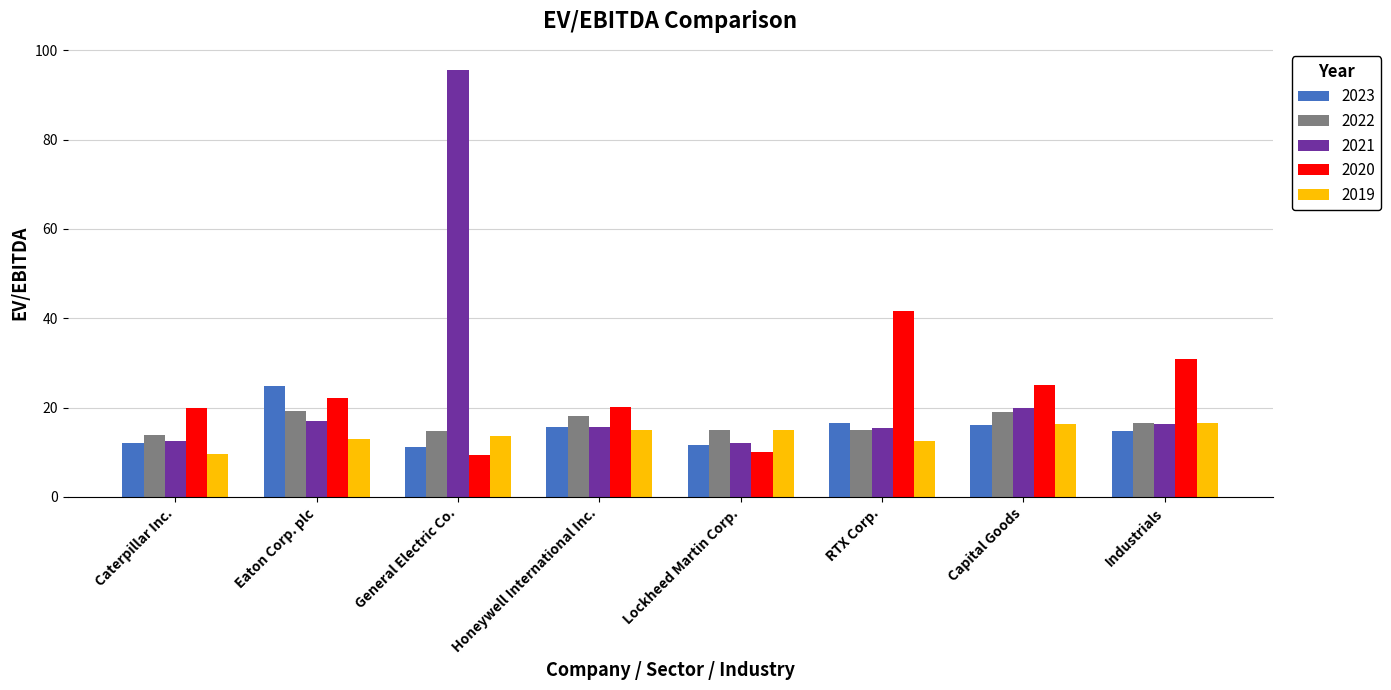

What is the average value of the 2020 series?

22.4